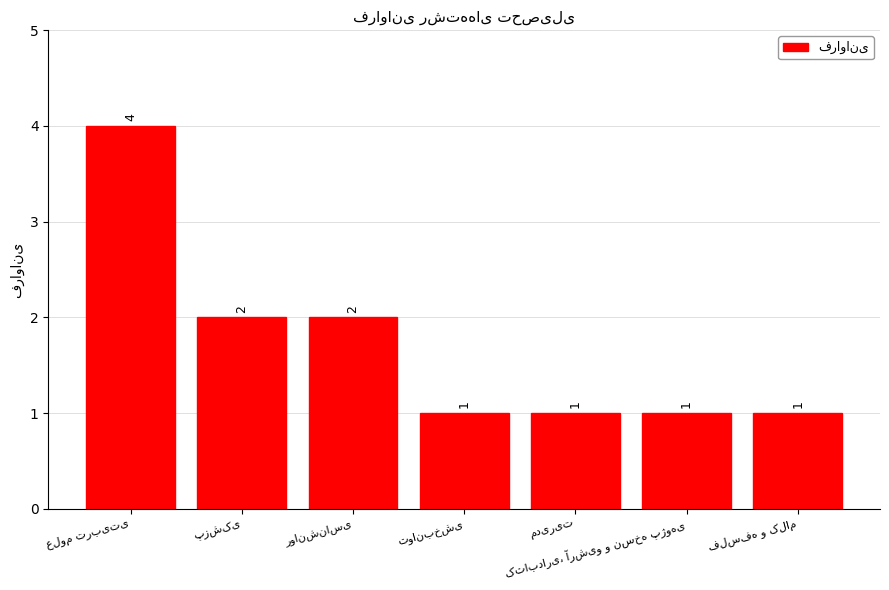

What is the value of the 1st bar from the left?

4